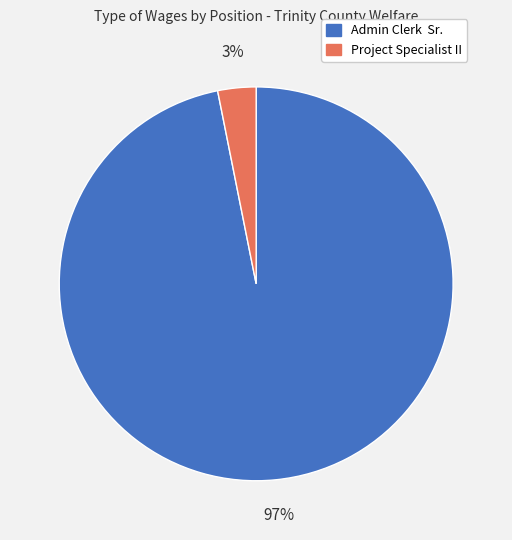

Which has a higher value, Project Specialist II or Admin Clerk Sr.?

Admin Clerk Sr.